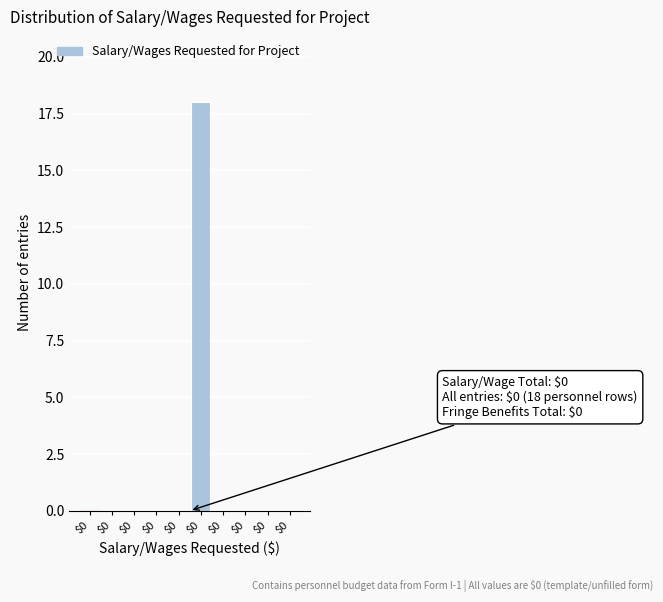

How many distinct data groups are displayed?

1